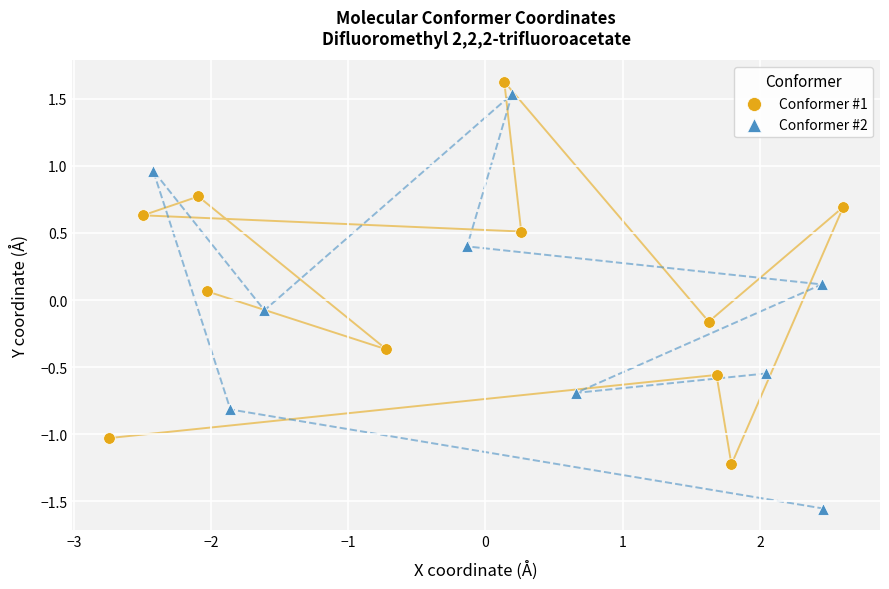

Which series has the widest spread of Y values?

Conformer #2